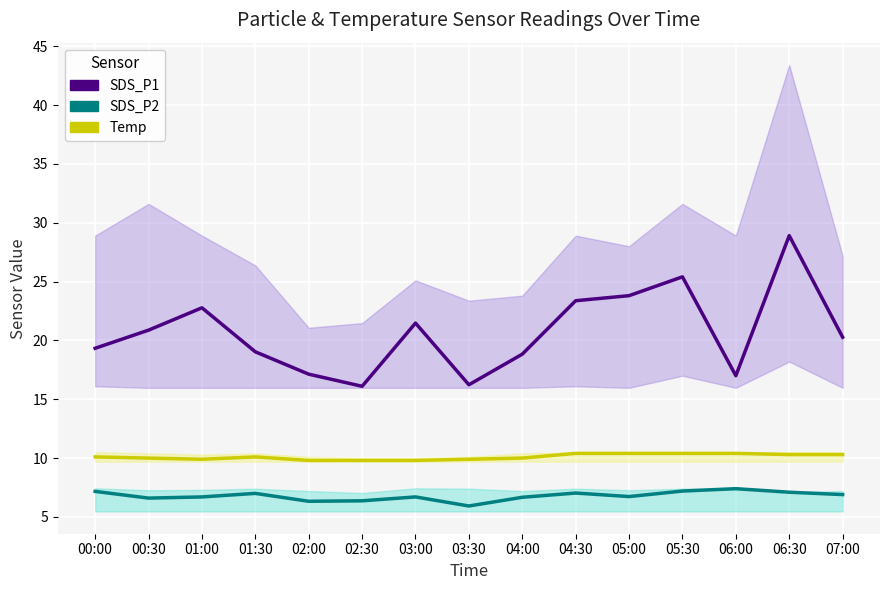

Does the chart display data point markers on the line(s)?

No